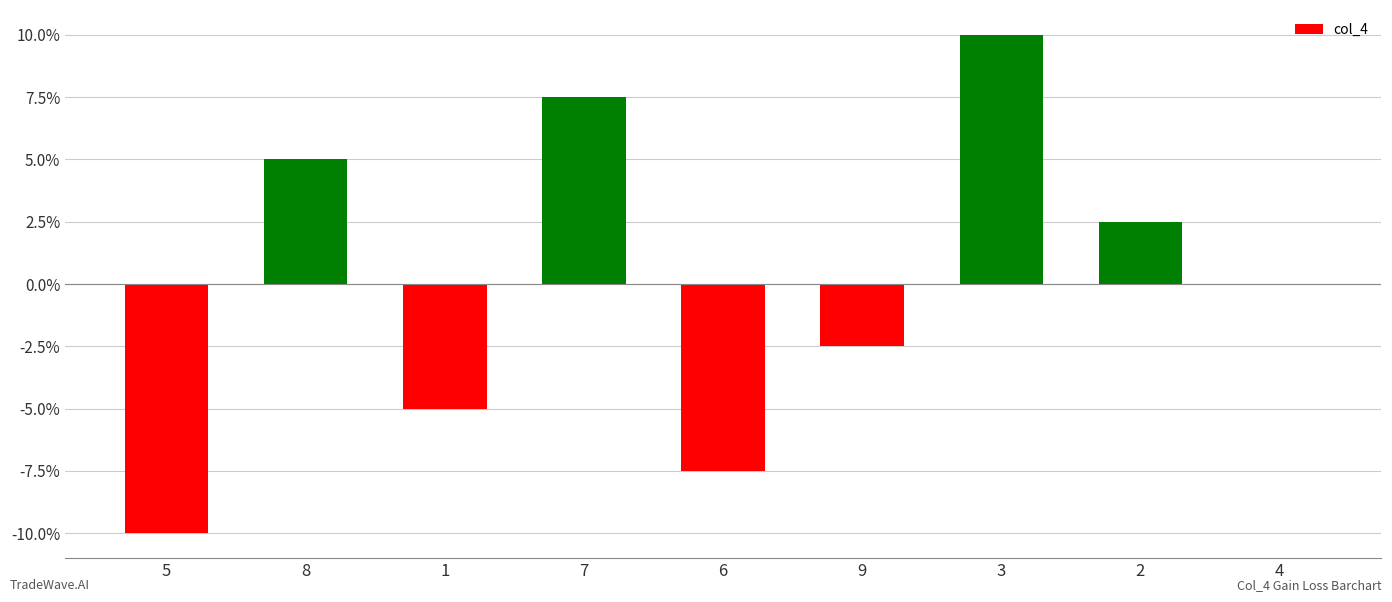

The value at 6 is -7.5. True or false?

True